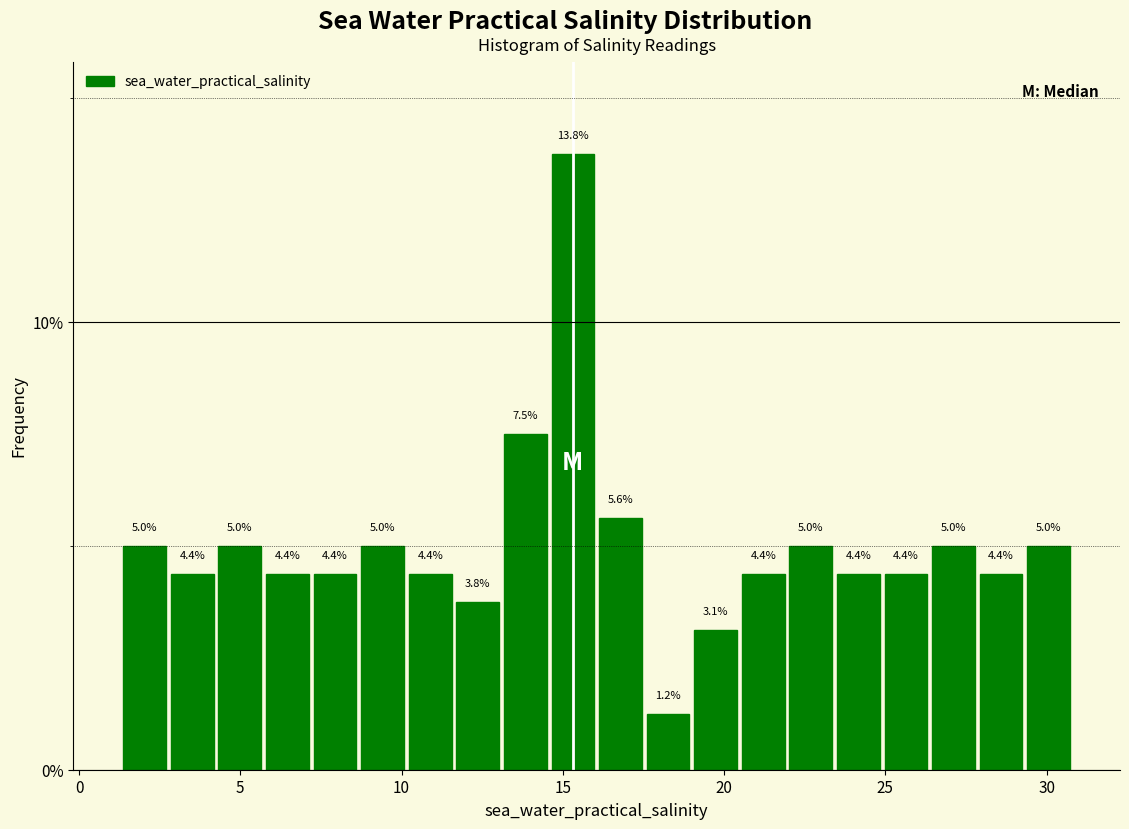

Around what value on the x-axis is the tallest bar? Give the approximate position of its centre, as read against the axis.

15.5